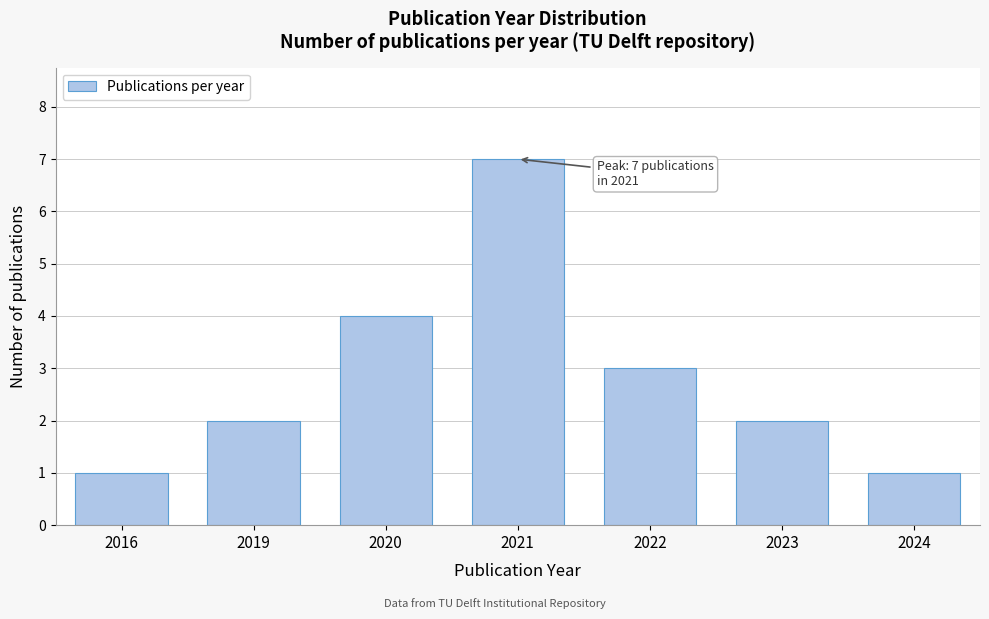

Reading left to right, extract all data points from this chart.

1	2	4	7	3	2	1